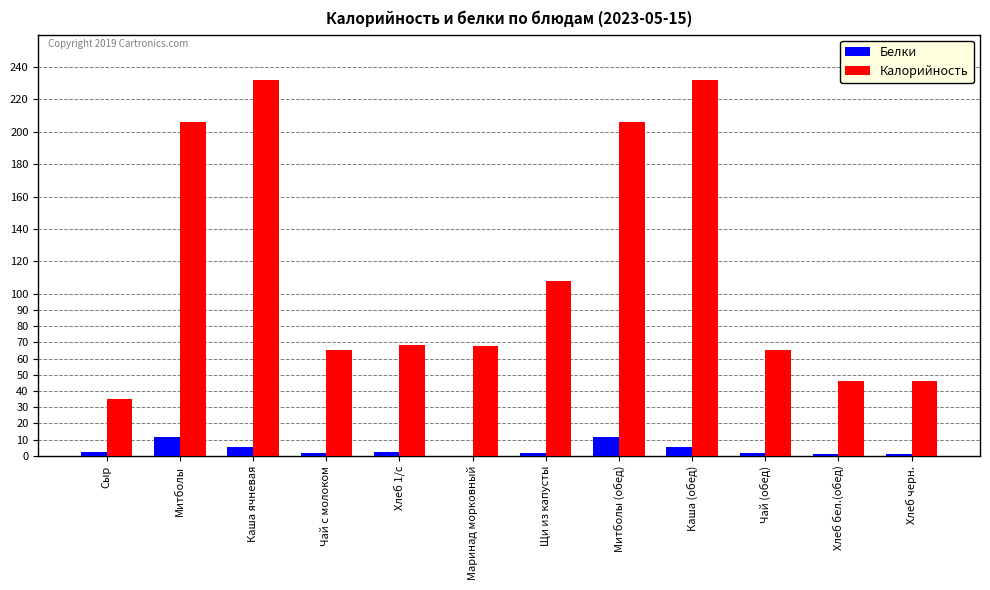

What is the maximum value for Белки?

11.5